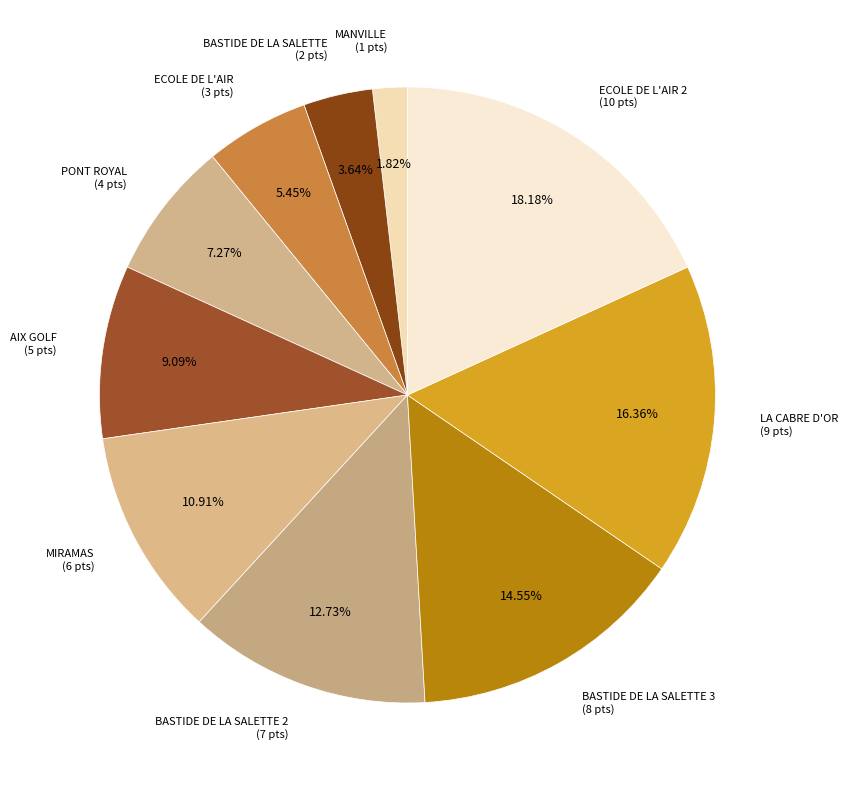

Which category has the biggest portion of the pie?

ECOLE DE L'AIR 2